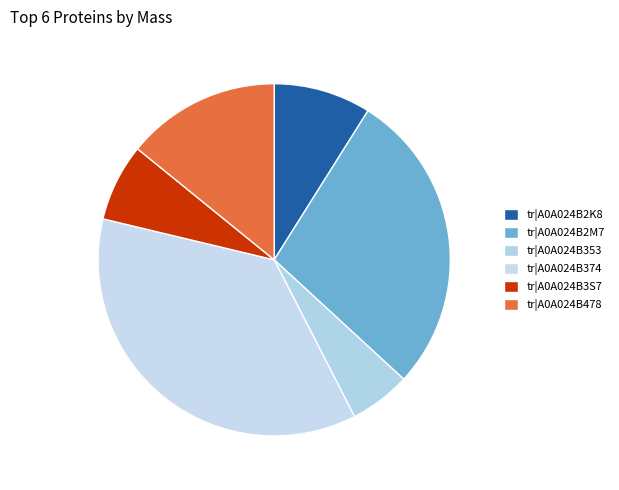

What is the smallest slice in the pie chart?

tr|A0A024B353